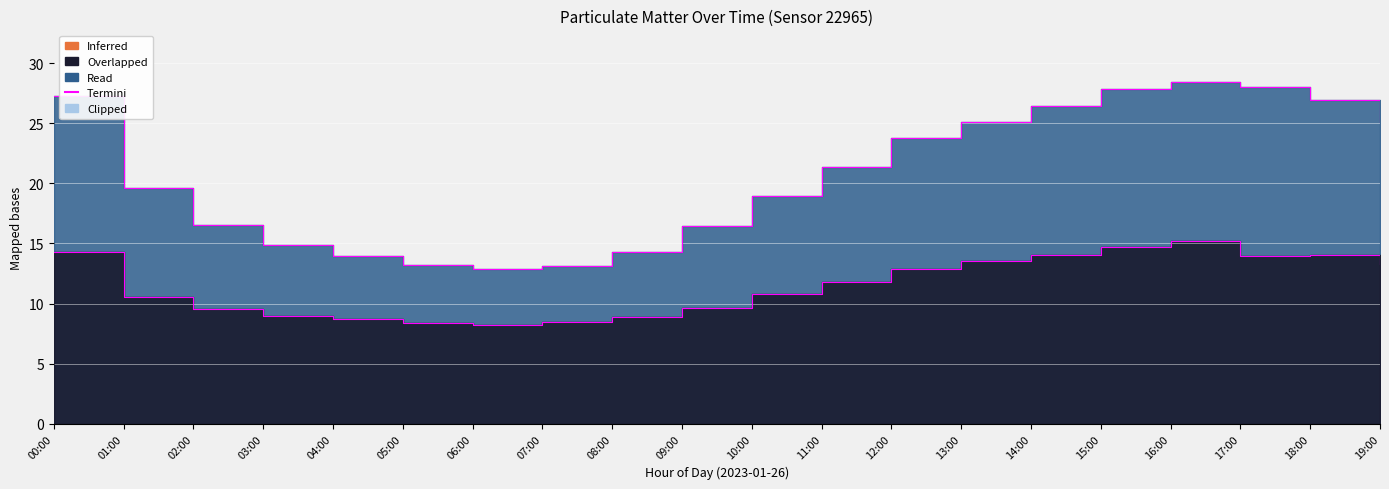

At which category does the chart reach its minimum across all series?

06:00